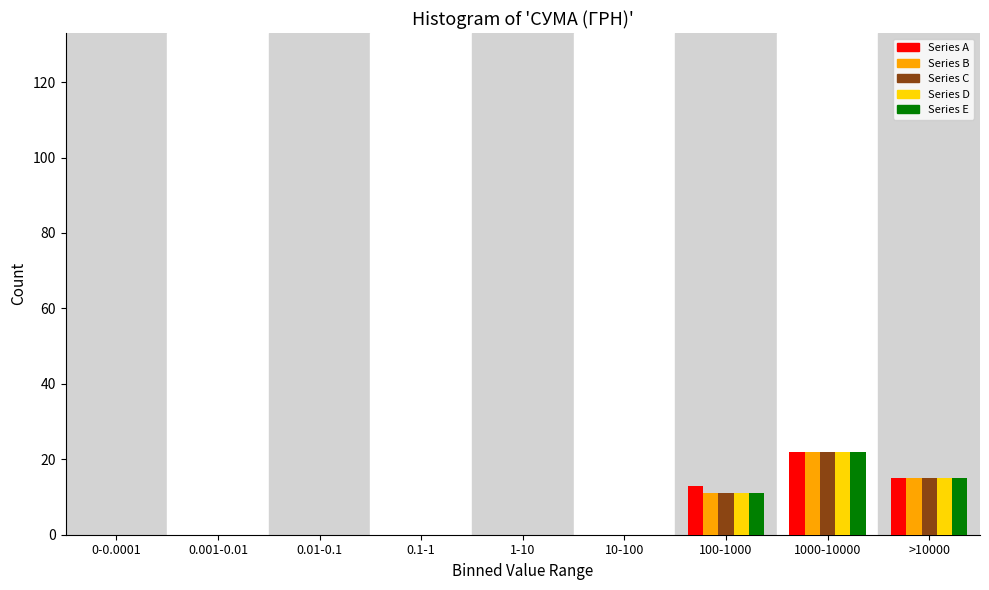

True or false: Series E has a value of -8 at 10-100.

False